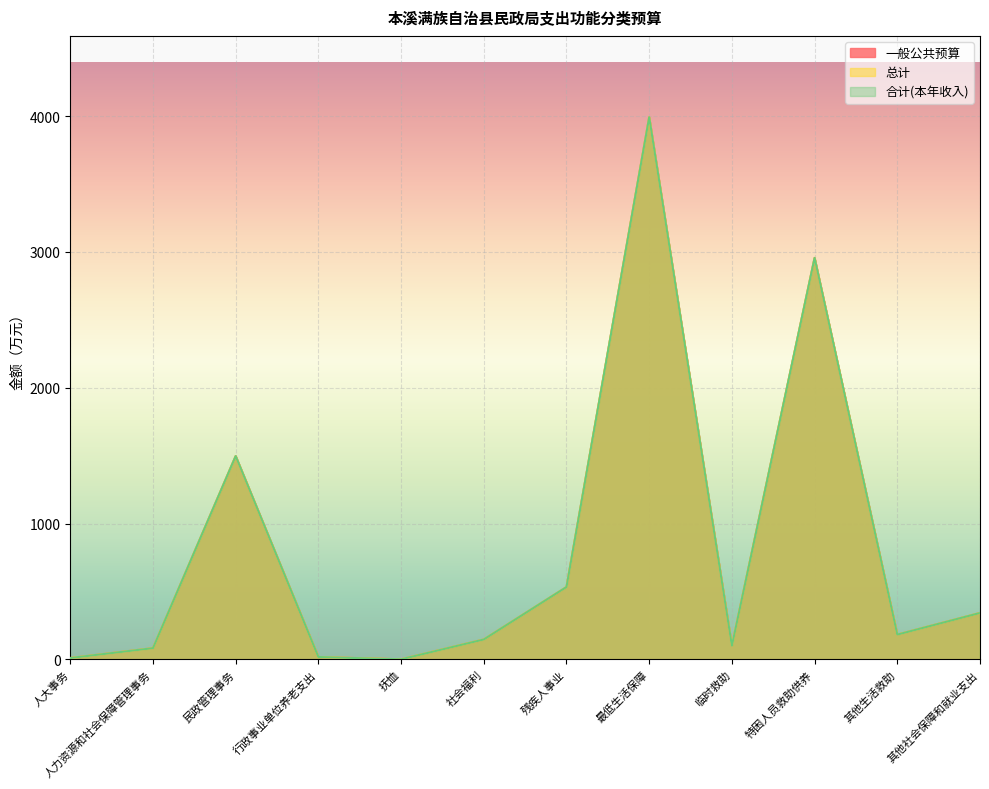

What value does the 总计 series have at 其他生活救助?

182.3